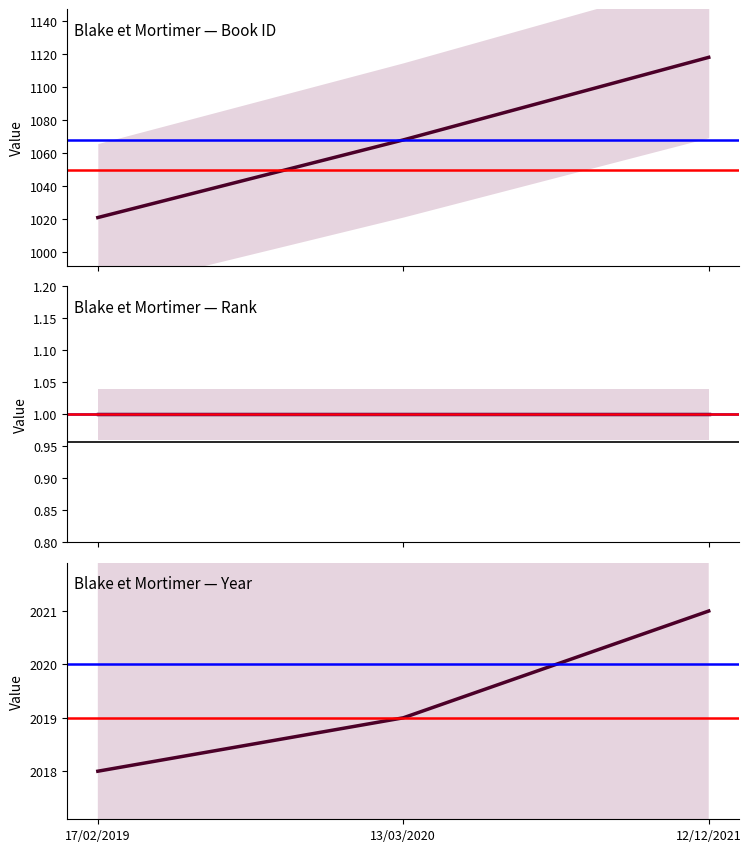

How many year values are between 2018 and 2021?

3